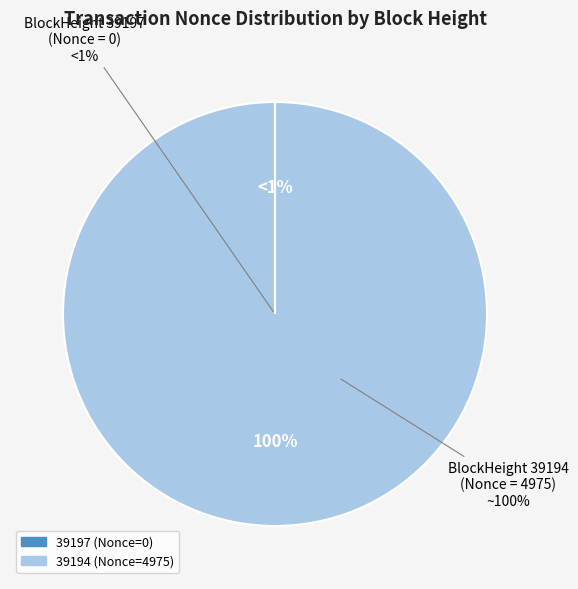

Which slice represents more than half of the pie?

39194 (Nonce=4975)